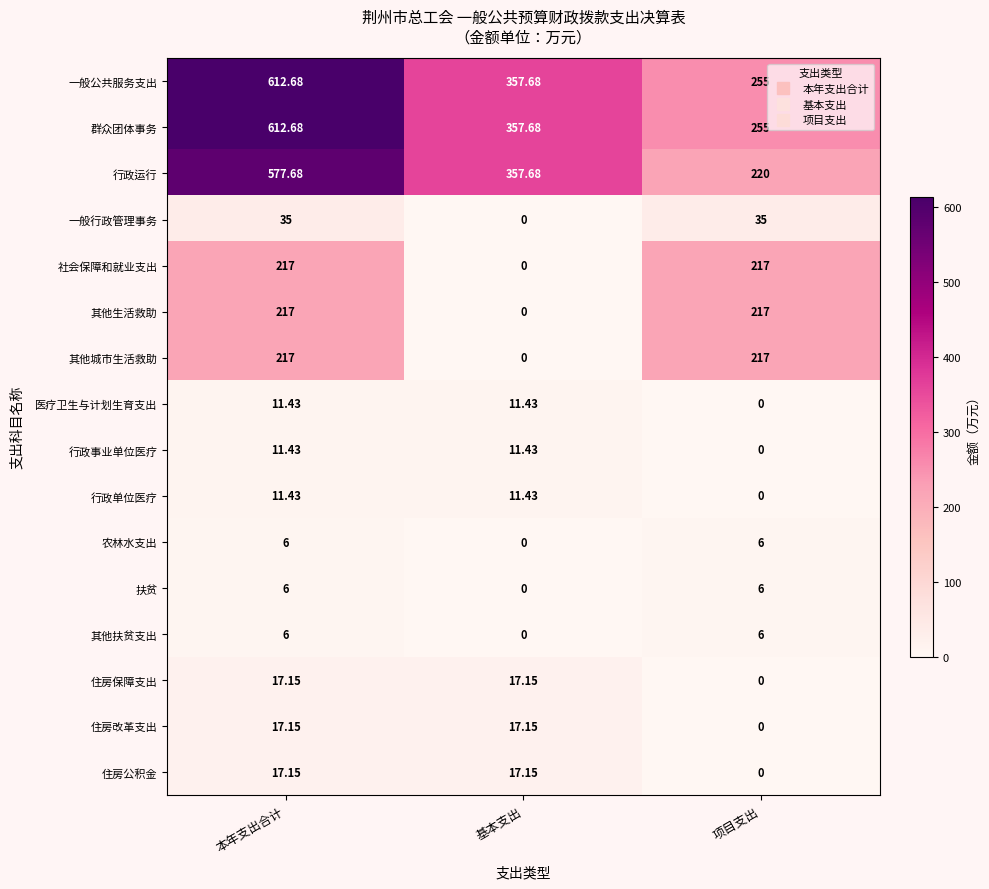

At which category is the sum across all series the highest?

本年支出合计